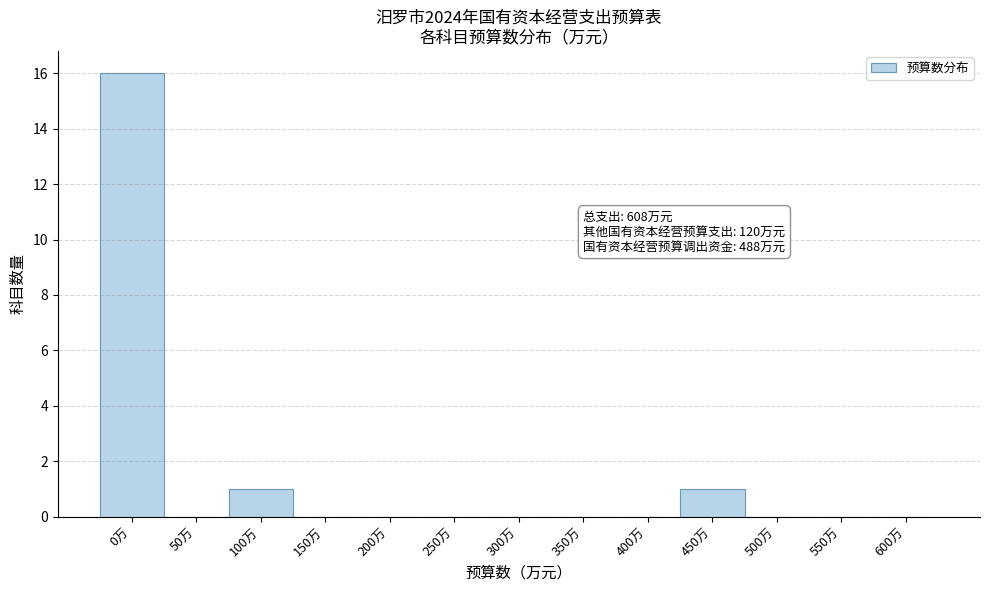

Reading left to right, extract all data points from this chart.

0万=16	50万=0	100万=1	150万=0	200万=0	250万=0	300万=0	350万=0	400万=0	450万=1	500万=0	550万=0	600万=0